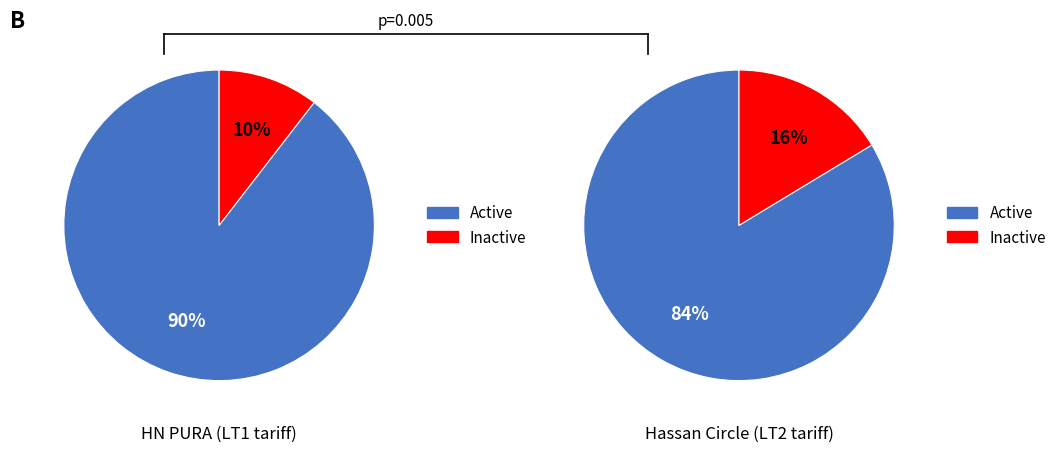

True or false: 3 accounts for 11% of the total.

False